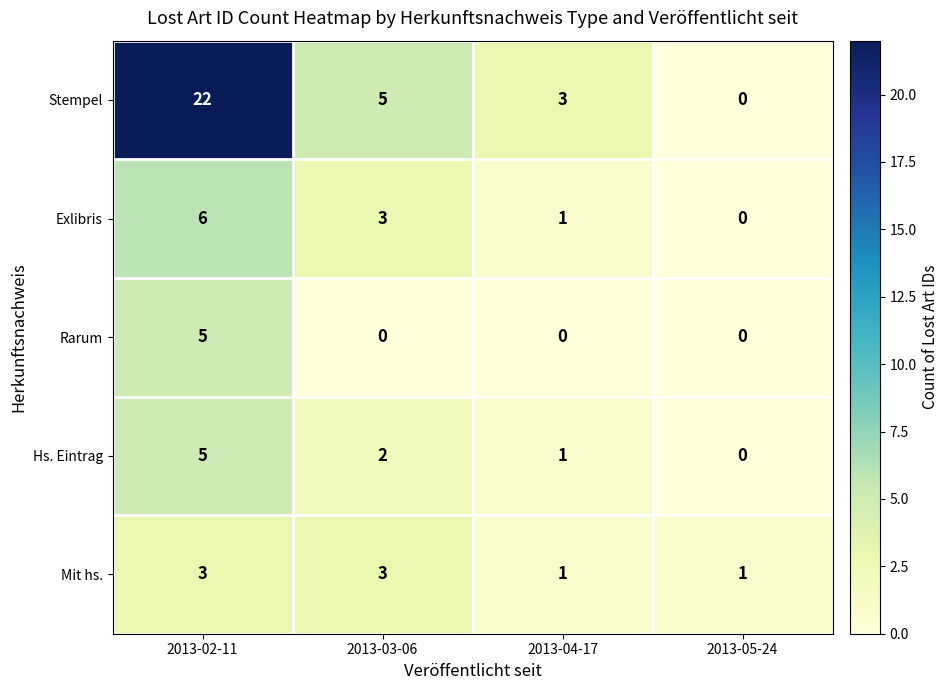

How many distinct data groups are displayed?

5